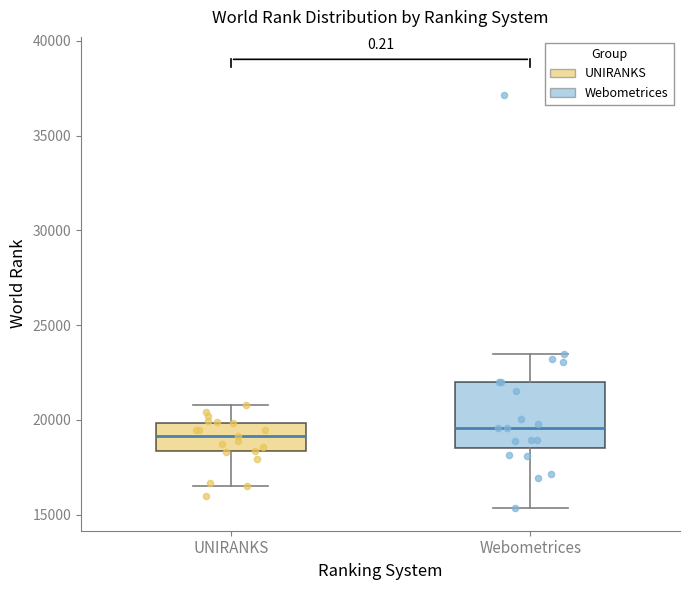

Reading left to right, read every box against the y-axis: the position of its median line, the range the box covers, and the ends of its whiskers. The values are not printed on the chart, so give them approximately, as read against the axis.

UNIRANKS: median 19000, box 18500 to 20000, whiskers 16500 to 21000
Webometrices: median 19500, box 18500 to 22000, whiskers 15500 to 23500